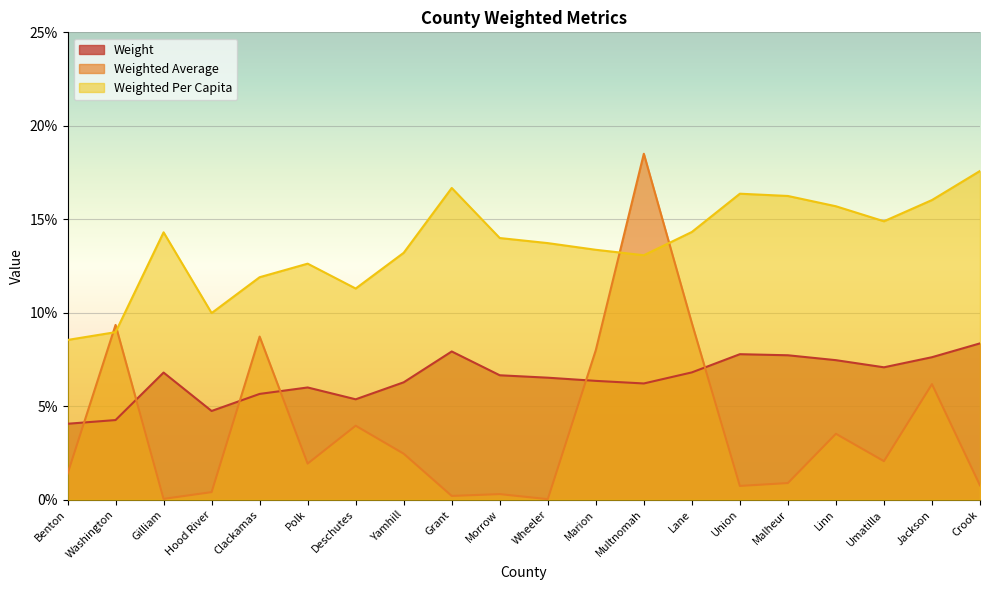

How many intersections are there between Weighted Average and Weighted Per Capita?

4